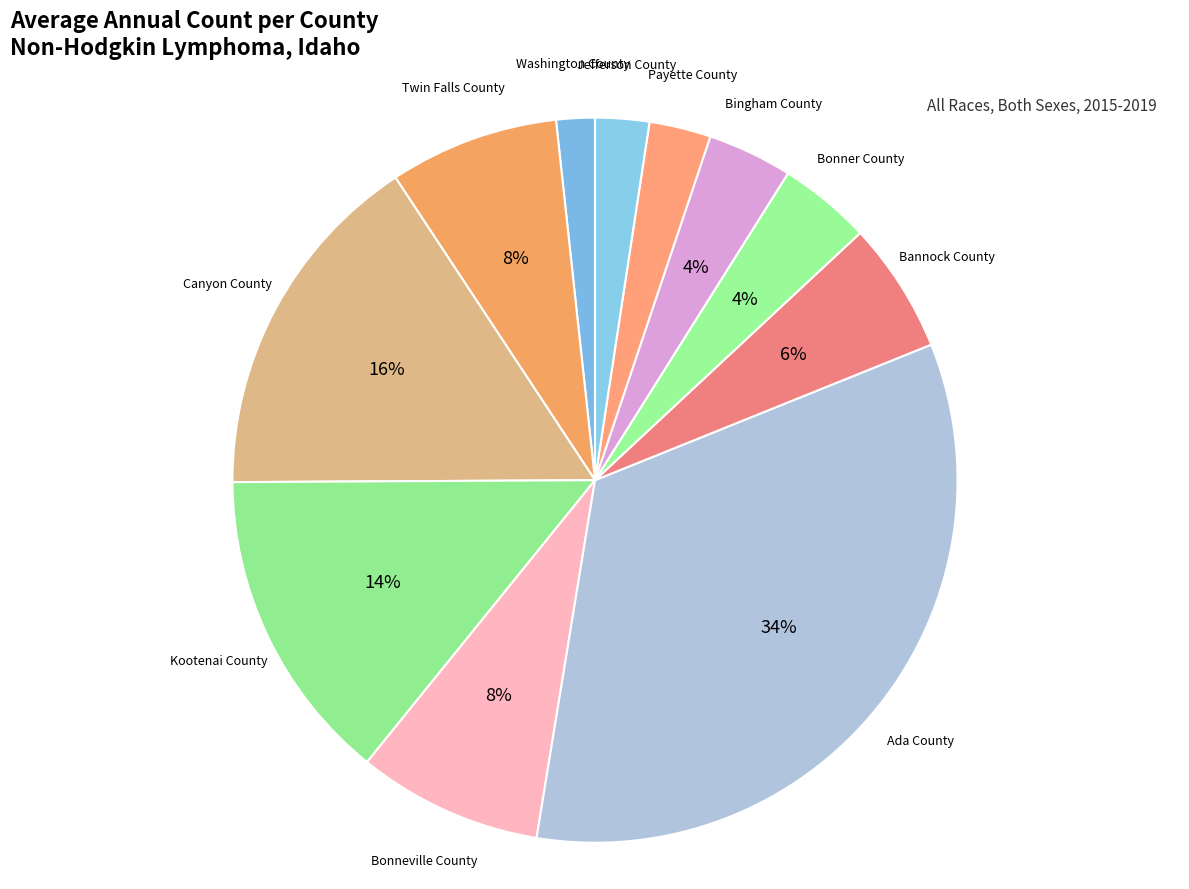

How many slices are in this pie chart?

11